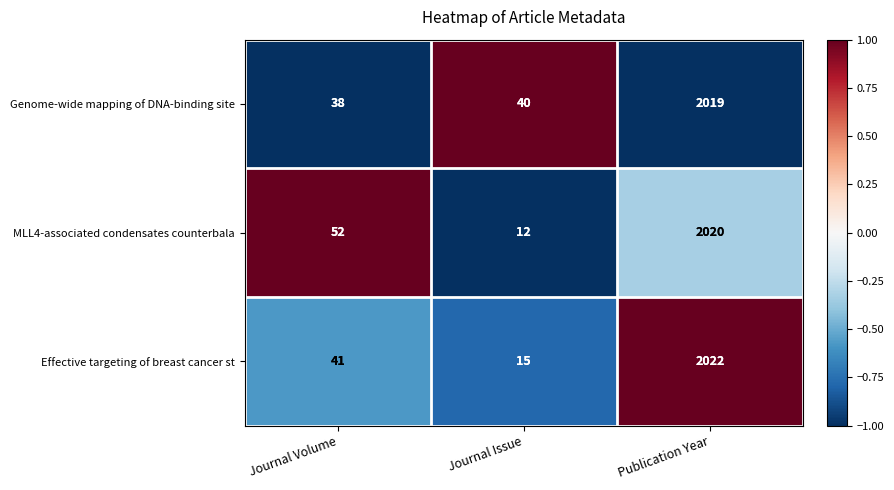

Reading left to right, what are all the values shown in this chart?

Genome-wide mapping of DNA-binding site: Journal Volume=38	Journal Issue=40	Publication Year=2019
MLL4-associated condensates counterbala: Journal Volume=52	Journal Issue=12	Publication Year=2020
Effective targeting of breast cancer st: Journal Volume=41	Journal Issue=15	Publication Year=2022